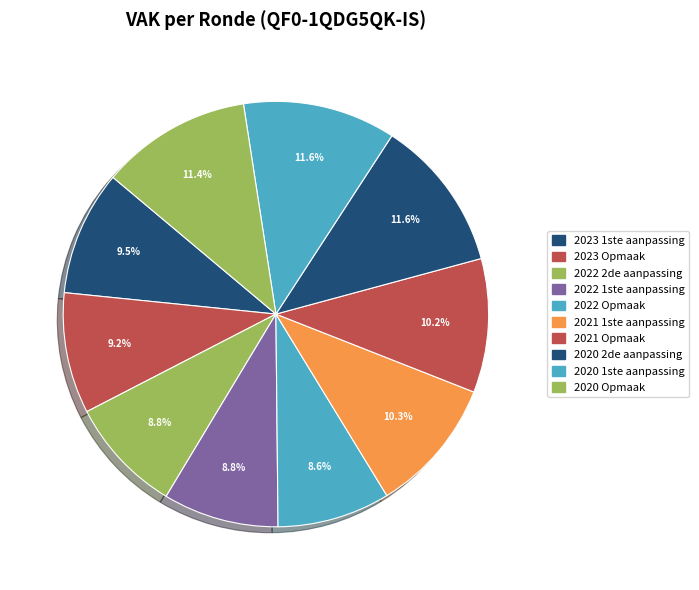

Which category has the biggest portion of the pie?

2020 2de aanpassing